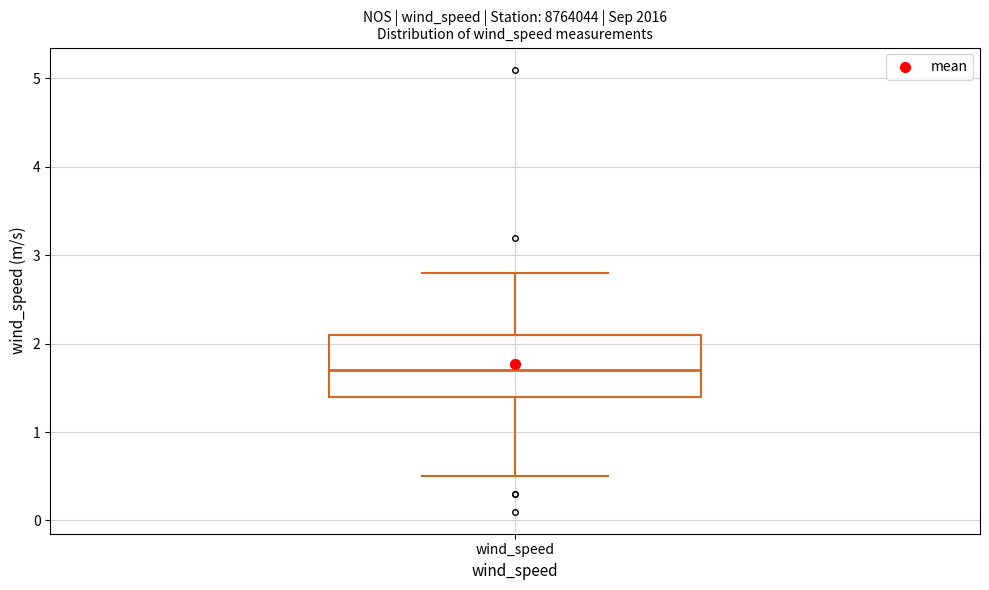

Transcribe this box plot: give where the median line is, the range the box spans, and where the two whiskers end, as read against the y-axis. The values are not printed on the chart, so give them approximately, as read against the axis.

median 1.7, box 1.4 to 2.1, whiskers 0.5 to 2.8